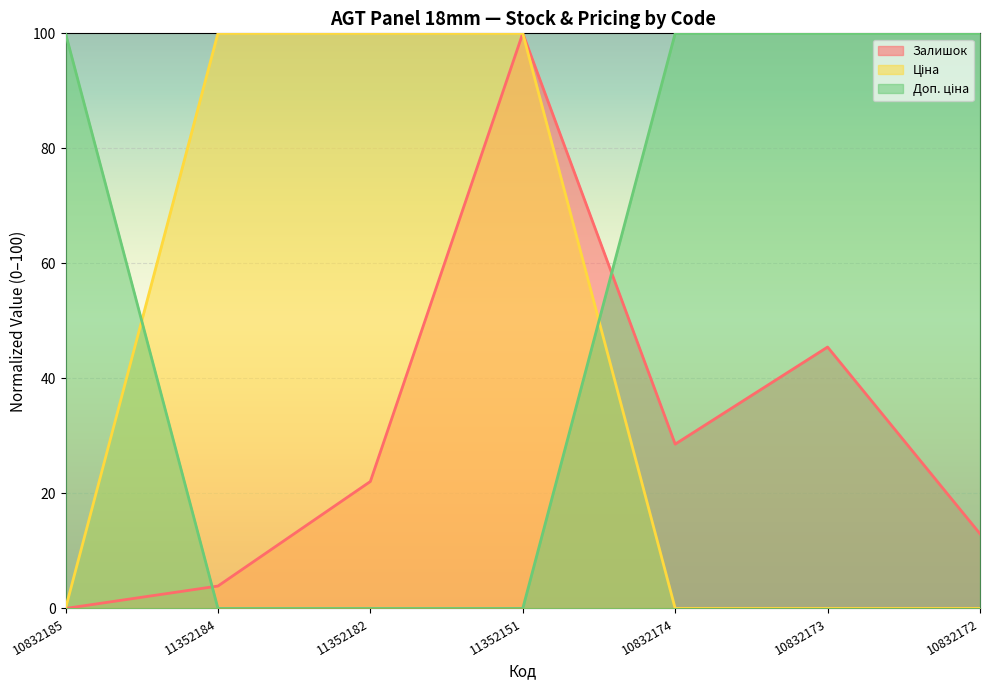

Count the number of data series in this chart.

3